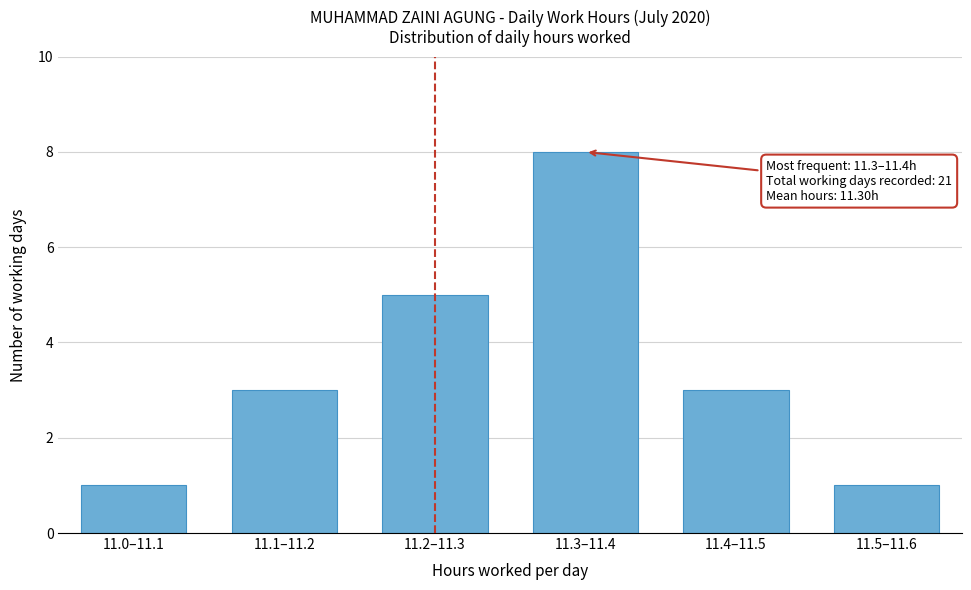

Reading left to right, transcribe all the data shown in this chart.

11.0–11.1=1	11.1–11.2=3	11.2–11.3=5	11.3–11.4=8	11.4–11.5=3	11.5–11.6=1